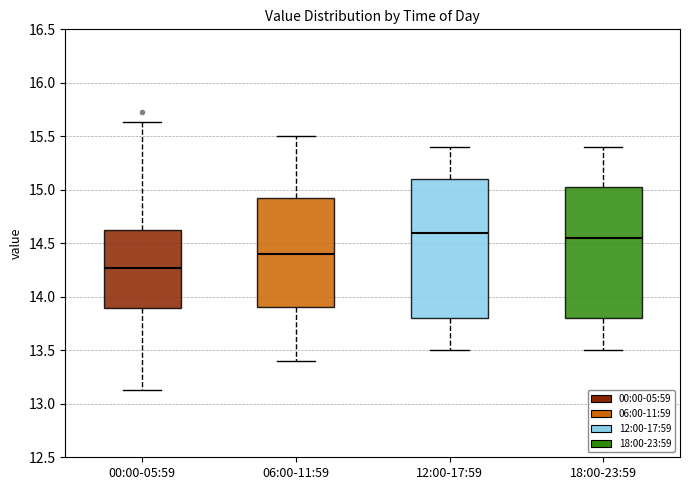

Reading left to right, transcribe this box plot: for each box, give where its median line is, the range the box spans, and where its two whiskers end, as read against the y-axis. The values are not printed on the chart, so give them approximately, as read against the axis.

00:00-05:59: median 14.25, box 13.90 to 14.65, whiskers 13.15 to 15.65
06:00-11:59: median 14.40, box 13.90 to 14.95, whiskers 13.40 to 15.50
12:00-17:59: median 14.60, box 13.80 to 15.10, whiskers 13.50 to 15.40
18:00-23:59: median 14.55, box 13.80 to 15.05, whiskers 13.50 to 15.40